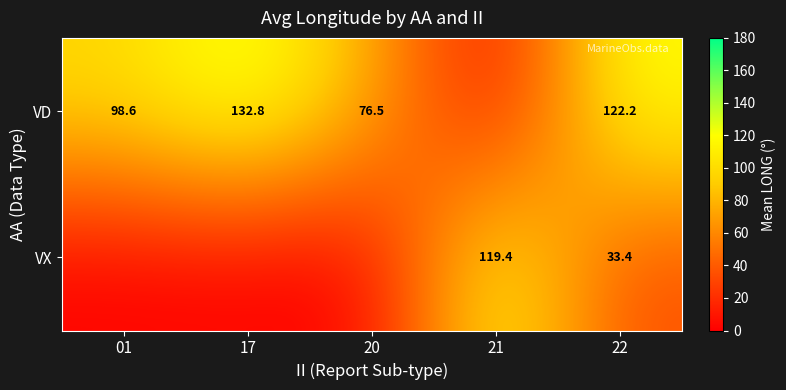

At 22, list the series in order from largest to smallest.

VD, VX